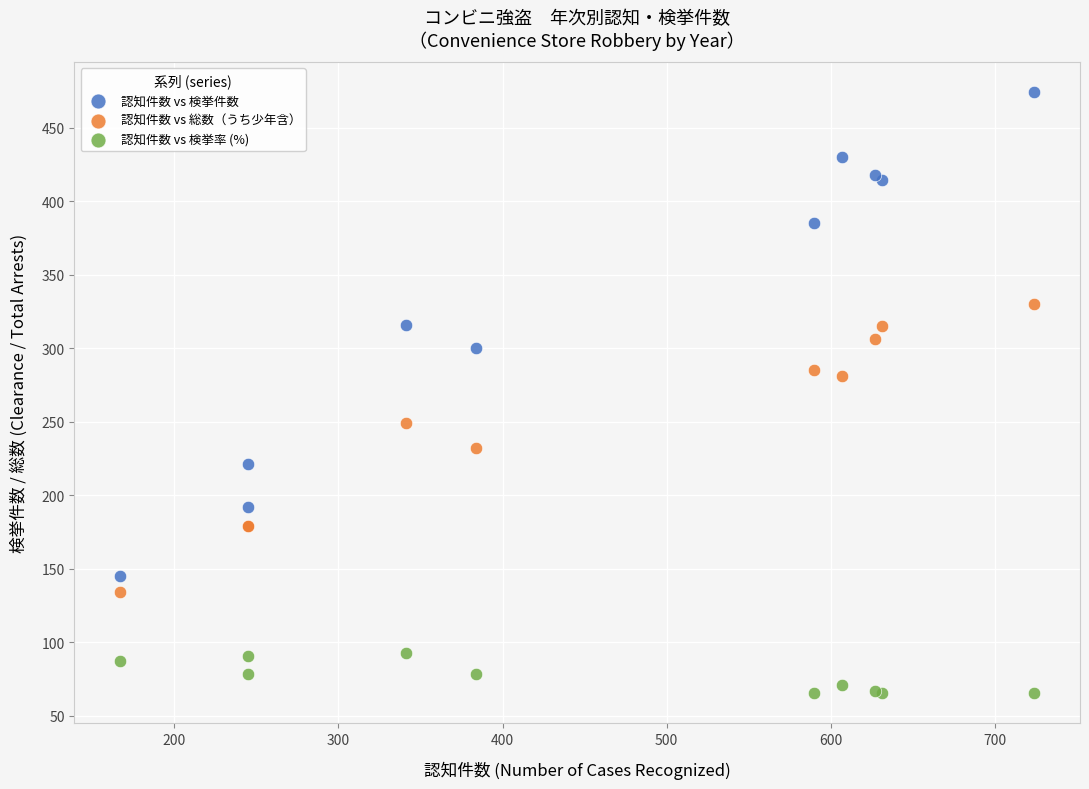

What are all the series names shown in the legend?

認知件数 vs 検挙件数, 認知件数 vs 総数（うち少年含）, 認知件数 vs 検挙率 (%)